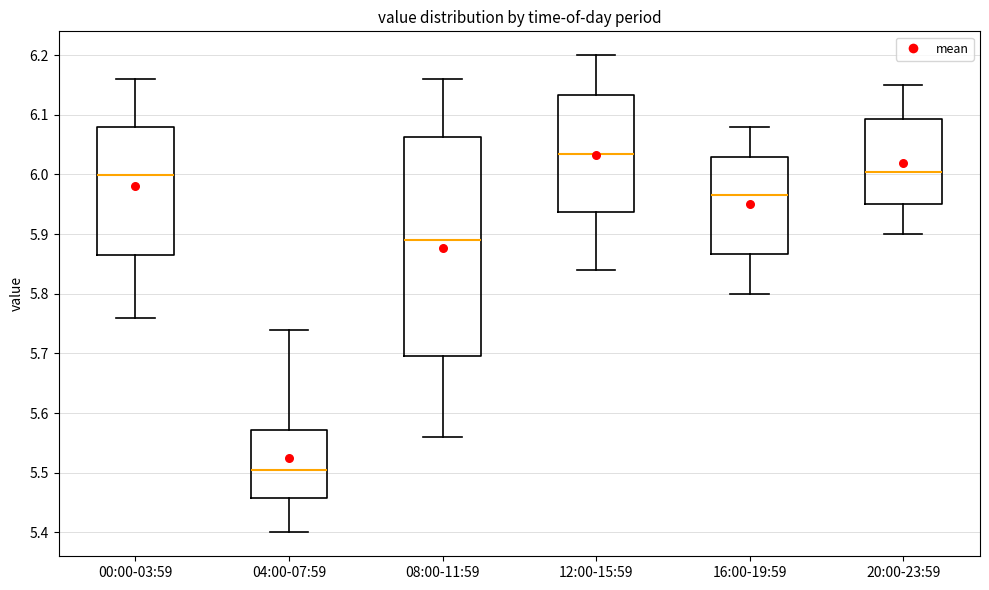

Reading left to right, transcribe this box plot: for each box, give where its median line is, the range the box spans, and where its two whiskers end, as read against the y-axis. The values are not printed on the chart, so give them approximately, as read against the axis.

00:00-03:59: median 6.00, box 5.87 to 6.08, whiskers 5.76 to 6.16
04:00-07:59: median 5.51, box 5.46 to 5.57, whiskers 5.40 to 5.74
08:00-11:59: median 5.89, box 5.70 to 6.06, whiskers 5.56 to 6.16
12:00-15:59: median 6.04, box 5.94 to 6.13, whiskers 5.84 to 6.20
16:00-19:59: median 5.97, box 5.87 to 6.03, whiskers 5.80 to 6.08
20:00-23:59: median 6.01, box 5.95 to 6.09, whiskers 5.90 to 6.15